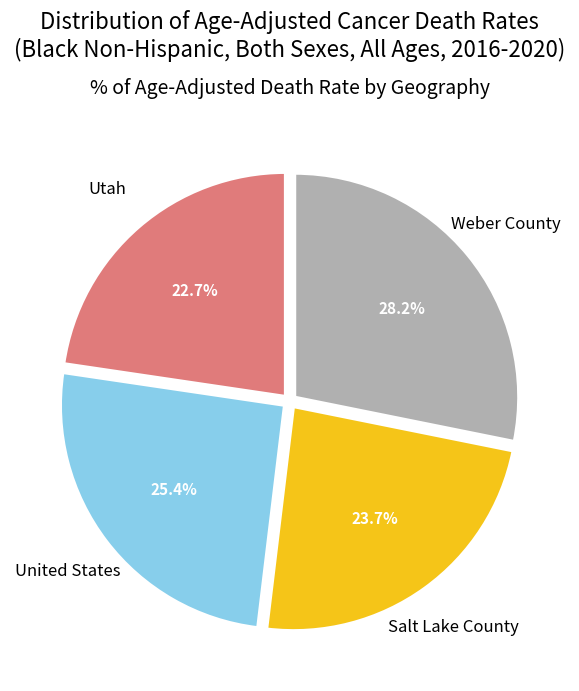

Which slice is the largest?

Weber County